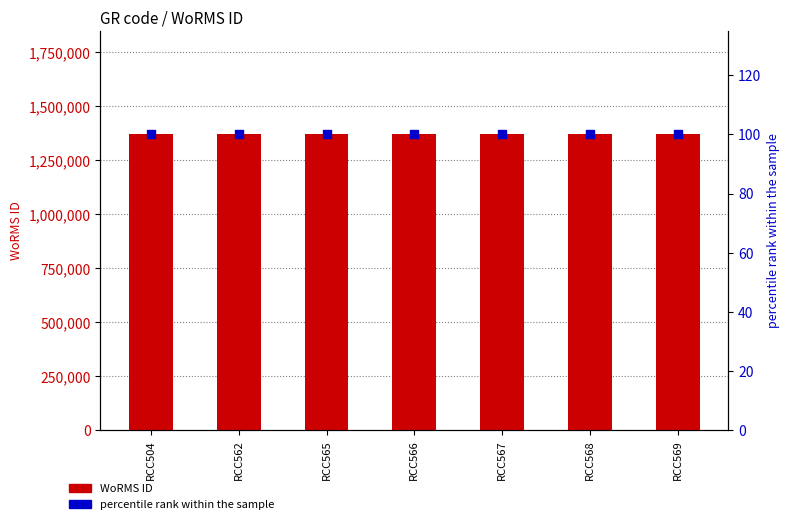

What is the total value across all series at RCC567?

1370387